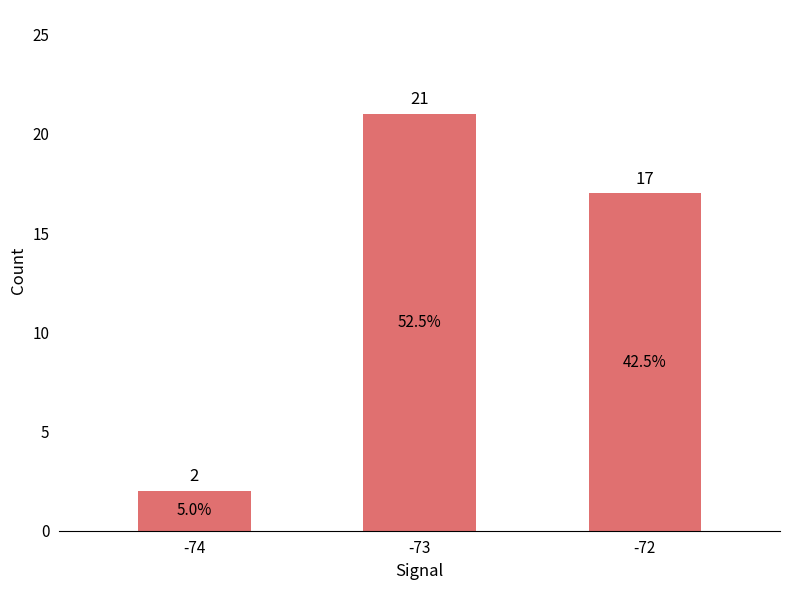

Is it true that the value at -72 is 26?

False